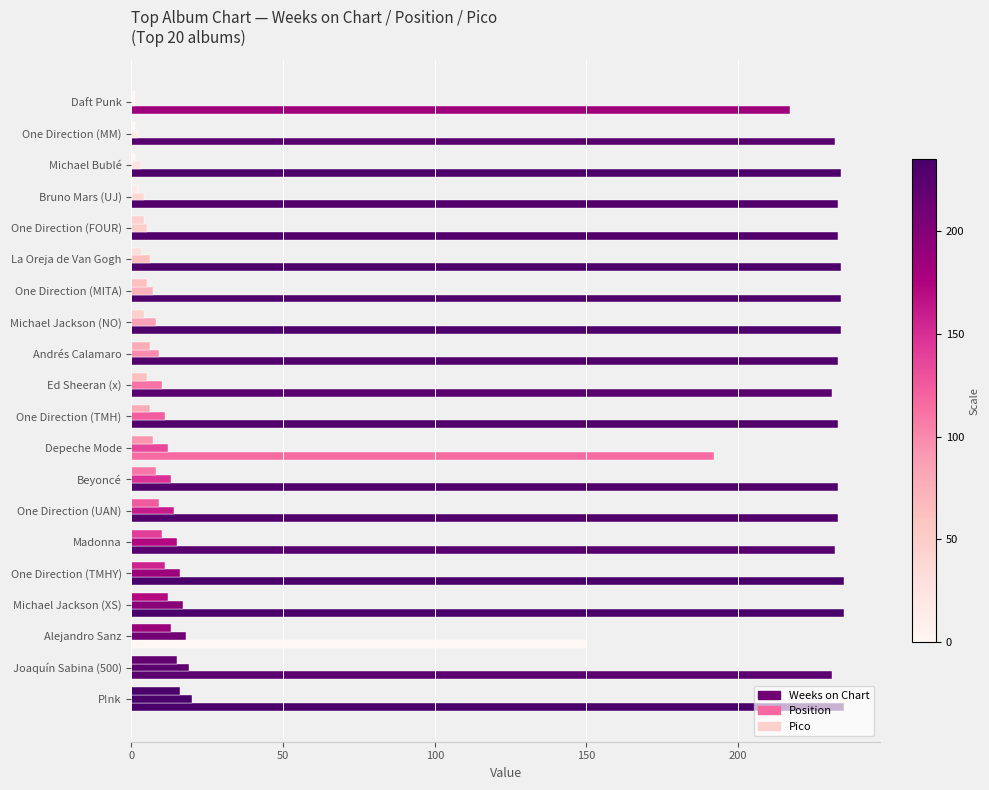

Count the number of categories in the chart.

20